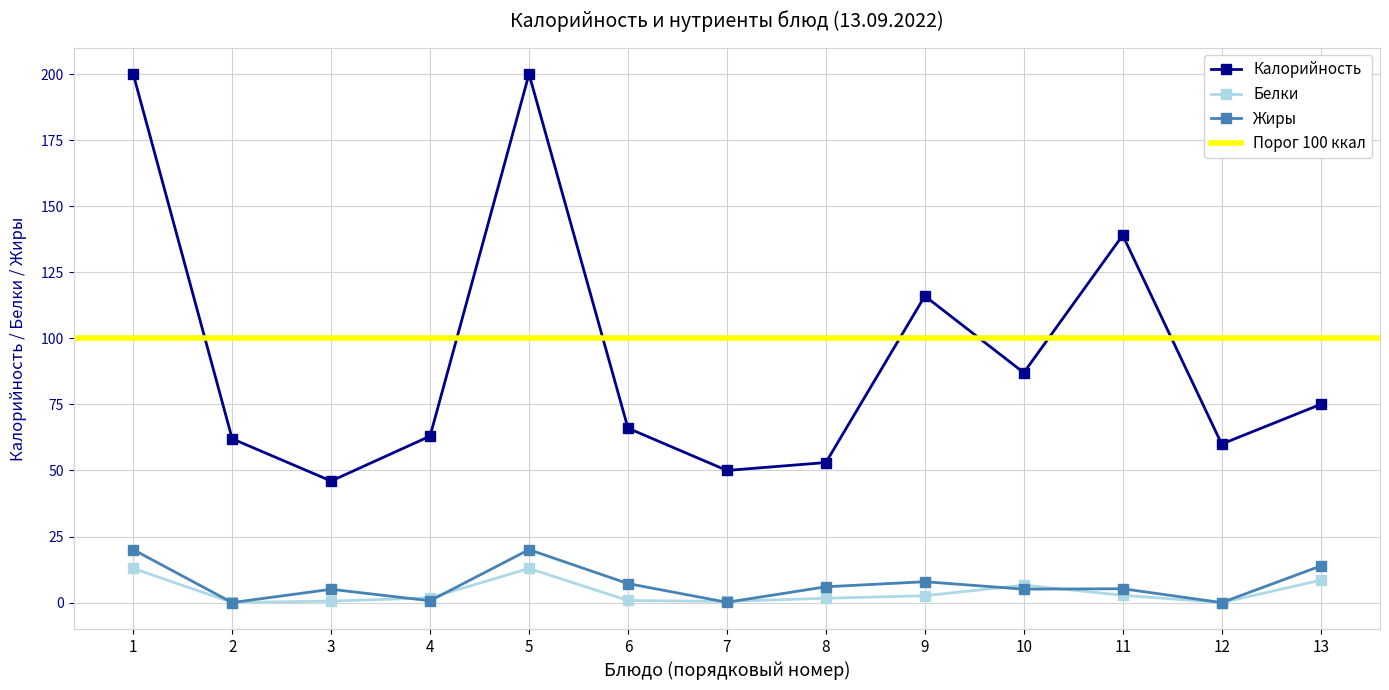

What is the highest value of the Жиры series?

20.0